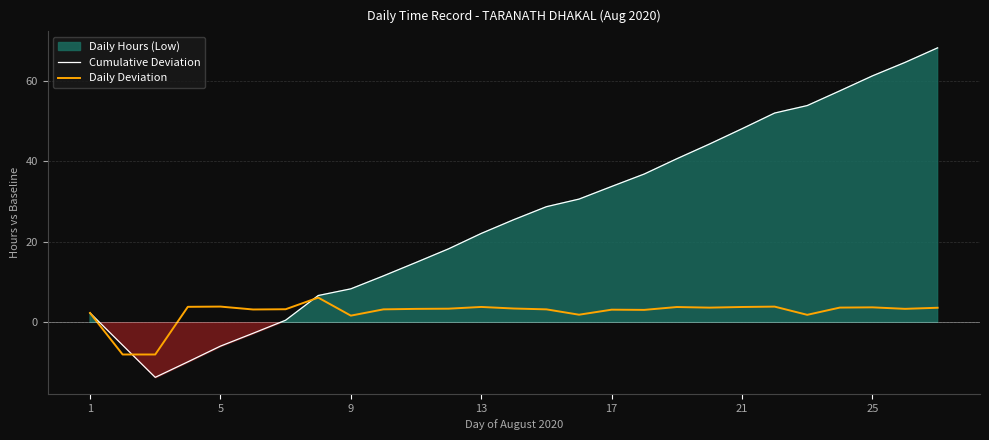

The Daily Deviation series shows 3.8 at 21. True or false?

True